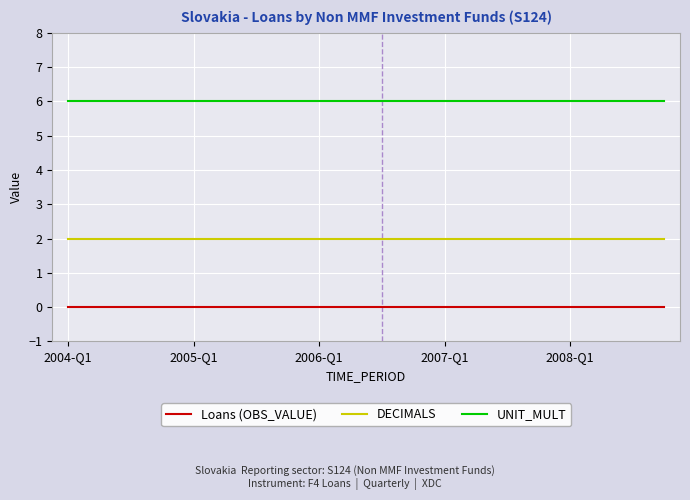

What is the lowest value of the UNIT_MULT series?

6